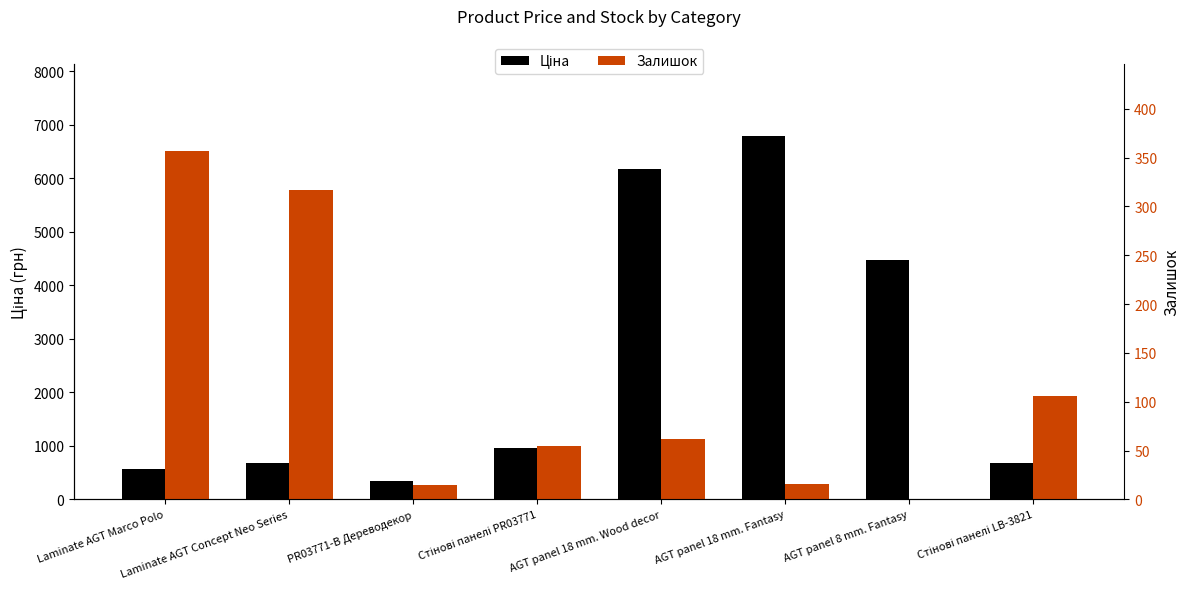

What is the difference between the highest and lowest values at AGT panel 18 mm. Fantasy?

6771.1